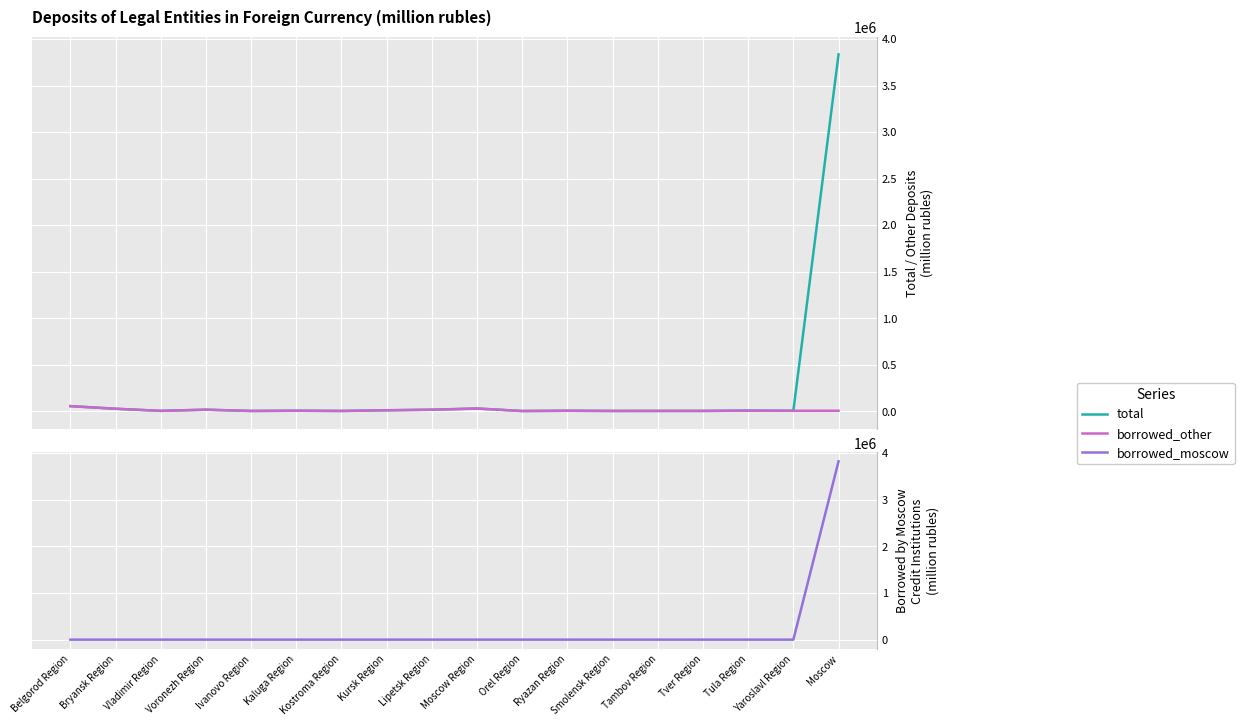

Which category has the lowest value across all series?

Belgorod Region